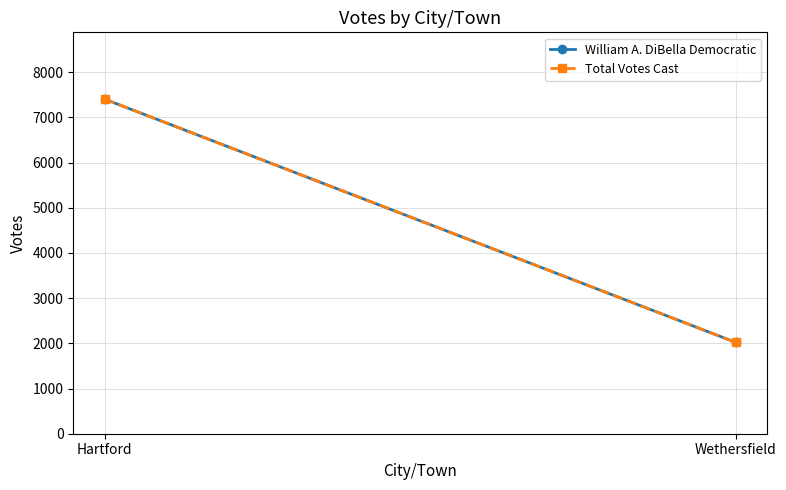

At which label is William A. DiBella Democratic closest to 4711?

Wethersfield